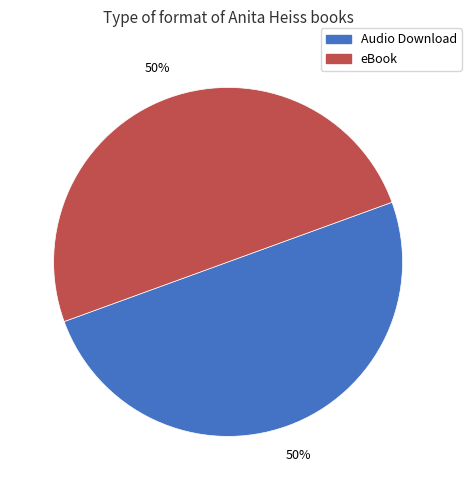

To the nearest percent, what is the average slice percentage?

50%